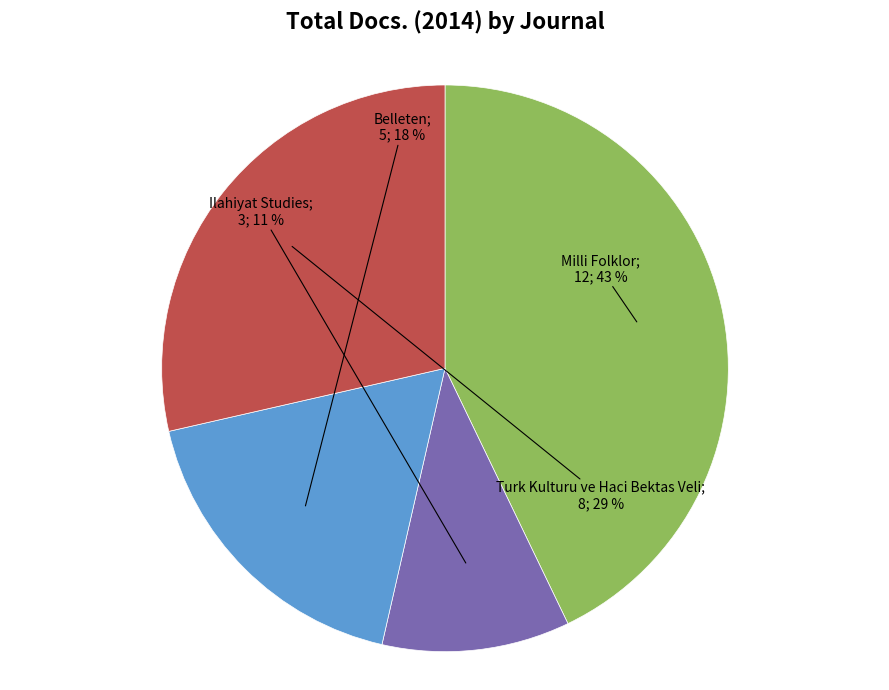

To the nearest percent, what is the average slice percentage?

25%